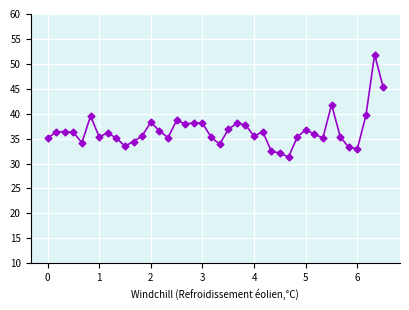

True or false: there are more than 2 points higher than both neighbors.

True